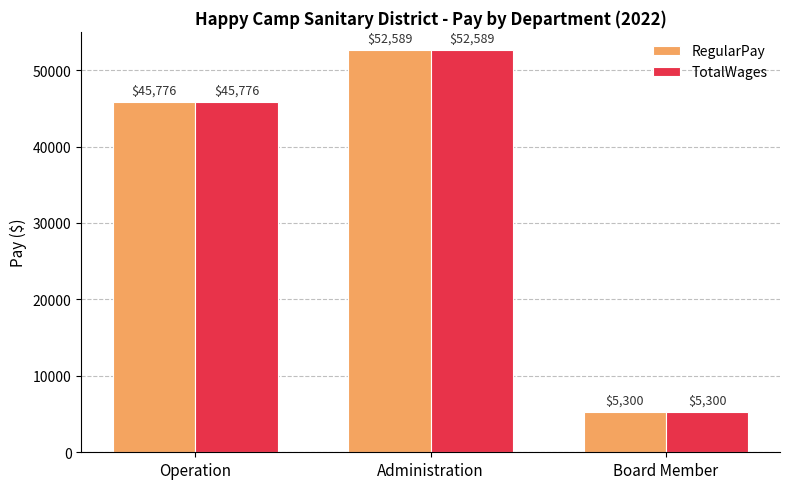

Is it true that TotalWages equals 52589 at Administration?

True